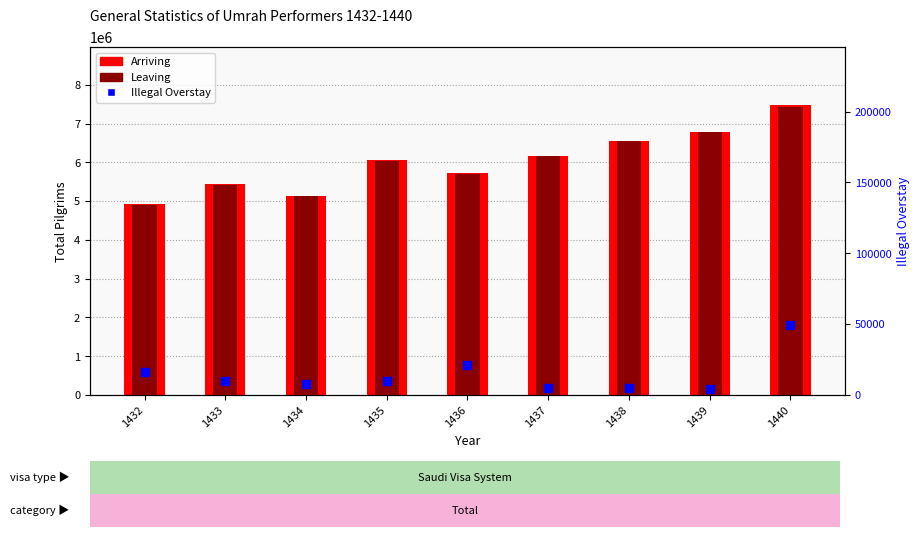

What are all the series names shown in the legend?

Arriving, Leaving, Illegal Overstay